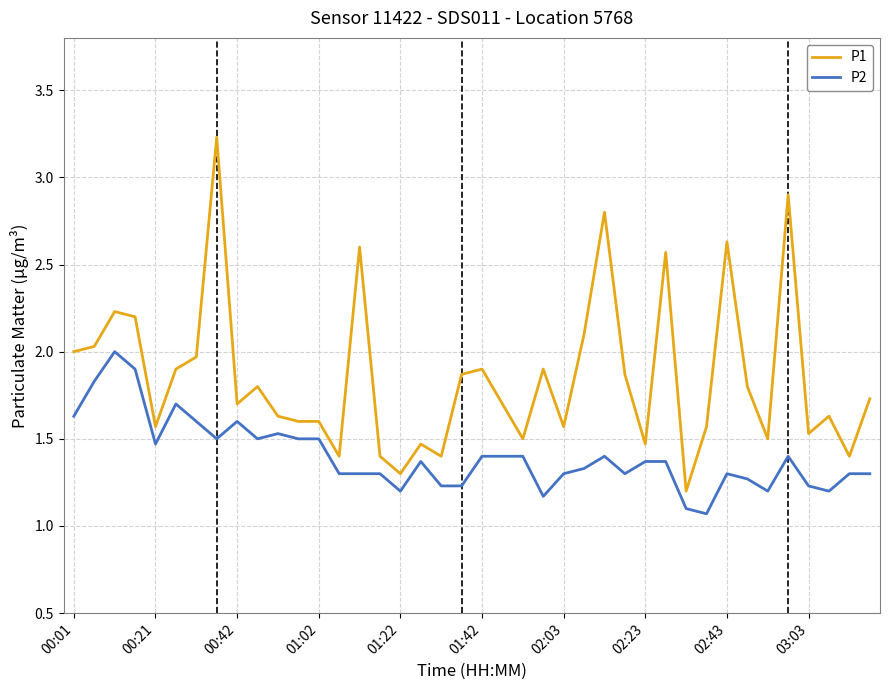

What is the minimum value for P2?

1.1